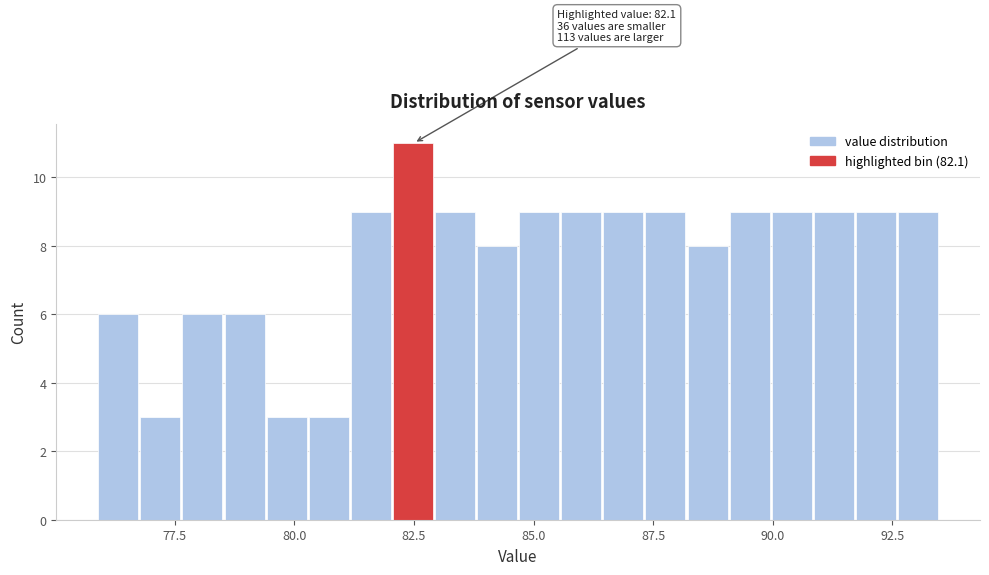

Read against the x-axis, roughly where is the centre of the tallest bar?

82.5